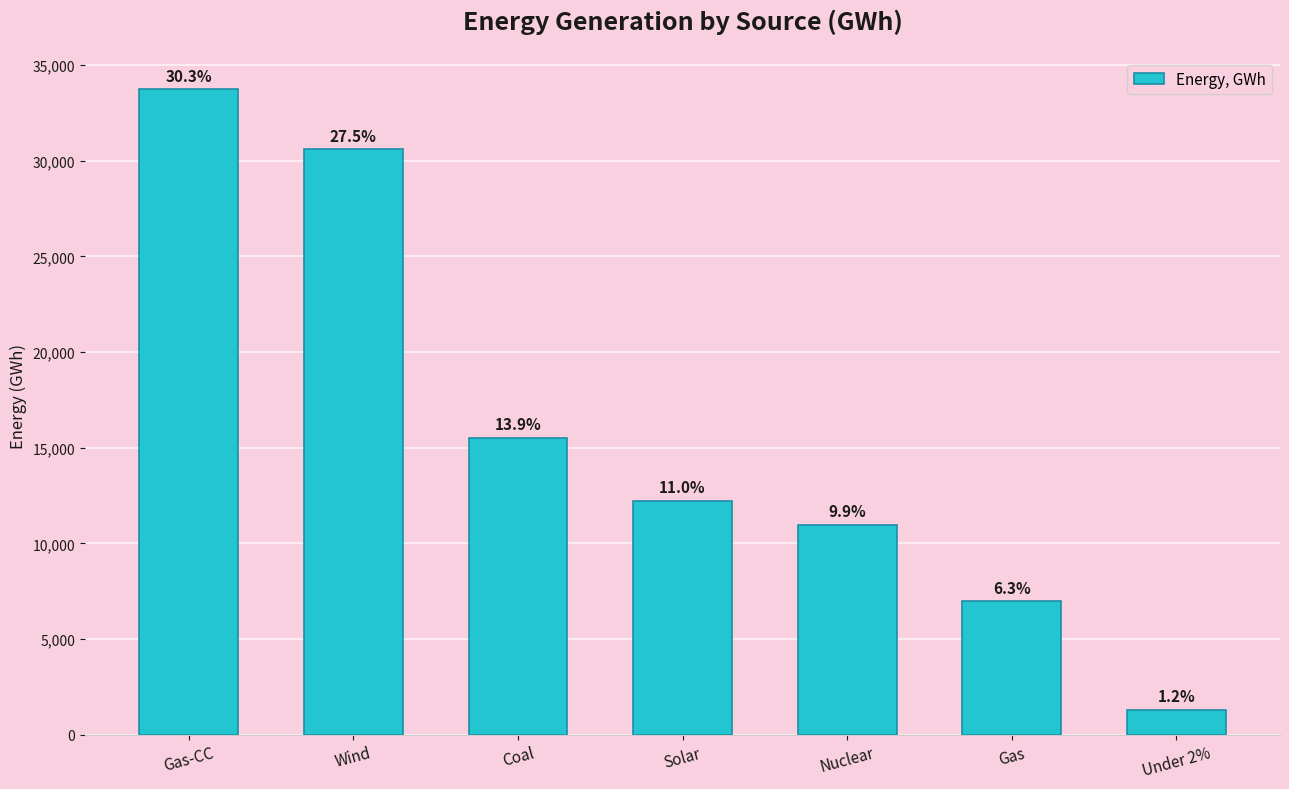

What is the label of the 6th bar from the left?

Gas